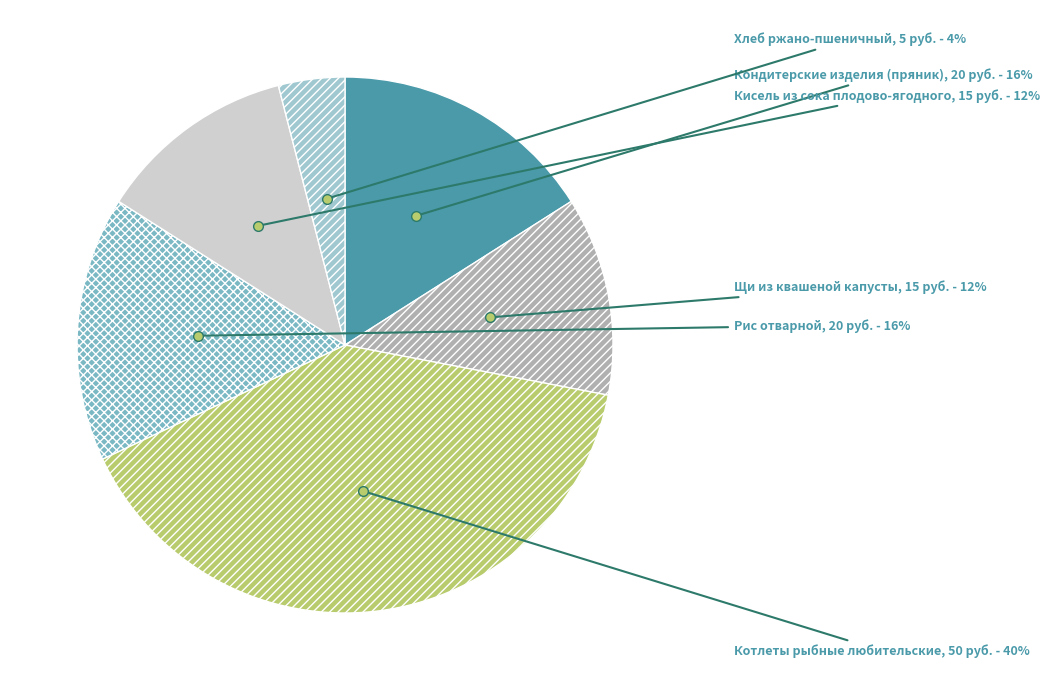

Which has a higher value, Хлеб ржано-пшеничный or Рис отварной?

Рис отварной